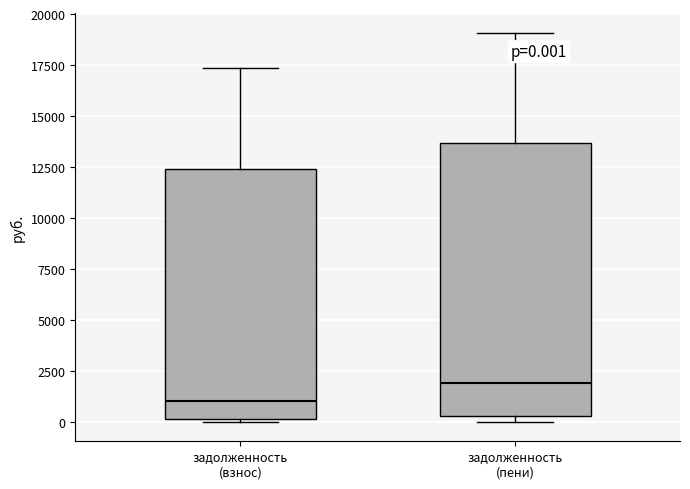

Which box is the tallest, from its lower edge to its upper edge?

задолженность (пени)